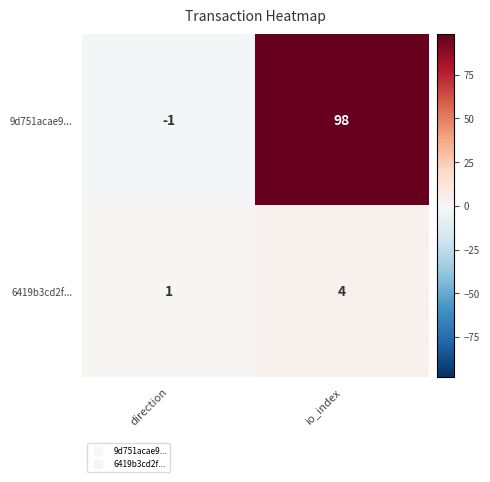

What is the sum of the 9d751acae9... values at direction and io_index?

97